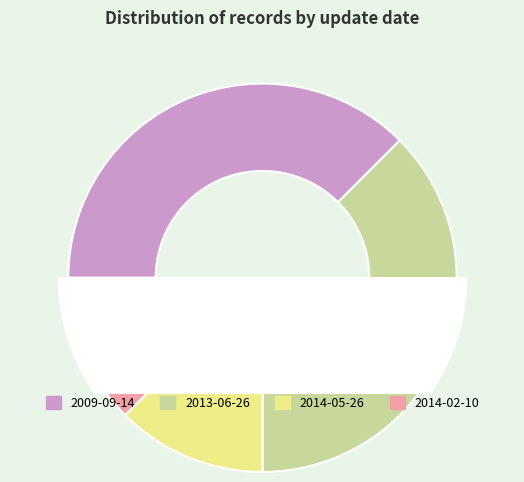

To the nearest percent, what is the combined percentage of 2013-06-26 and 2013-06-26?

20%